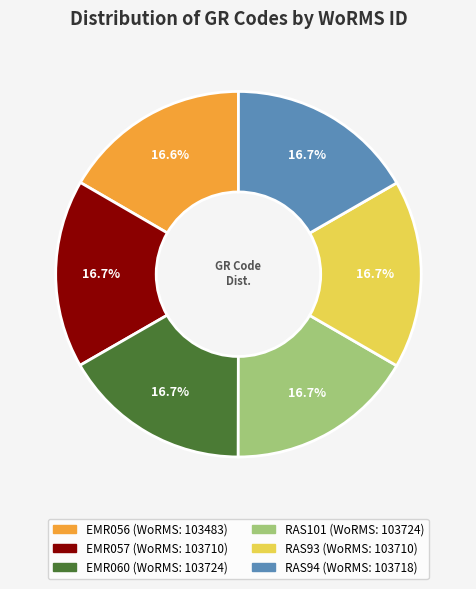

Is there any slice that represents more than half of the pie?

No